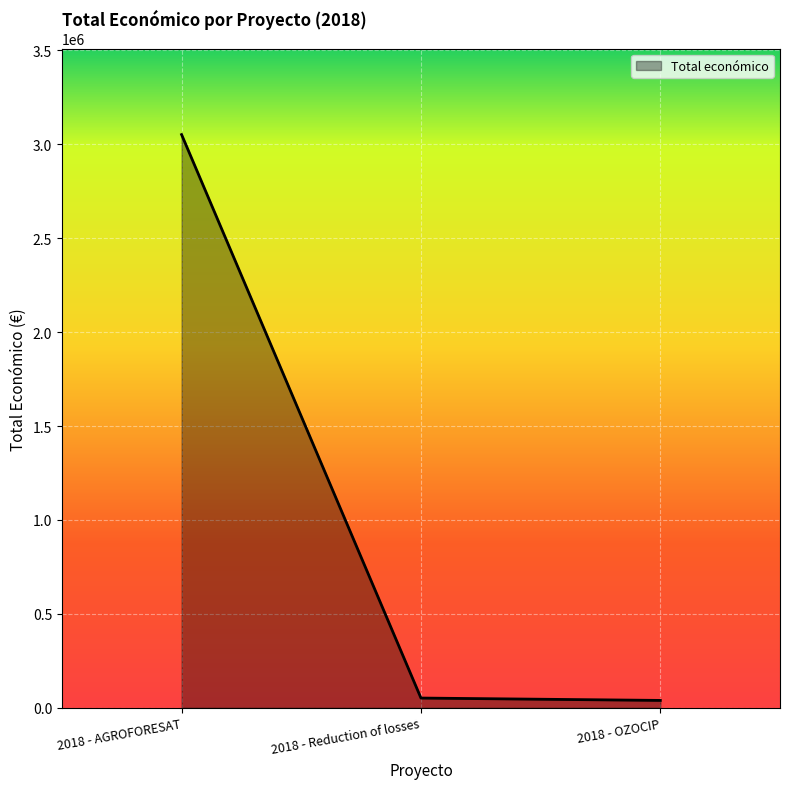

Is it true that the value at 2018 - AGROFORESAT is 3051573?

True